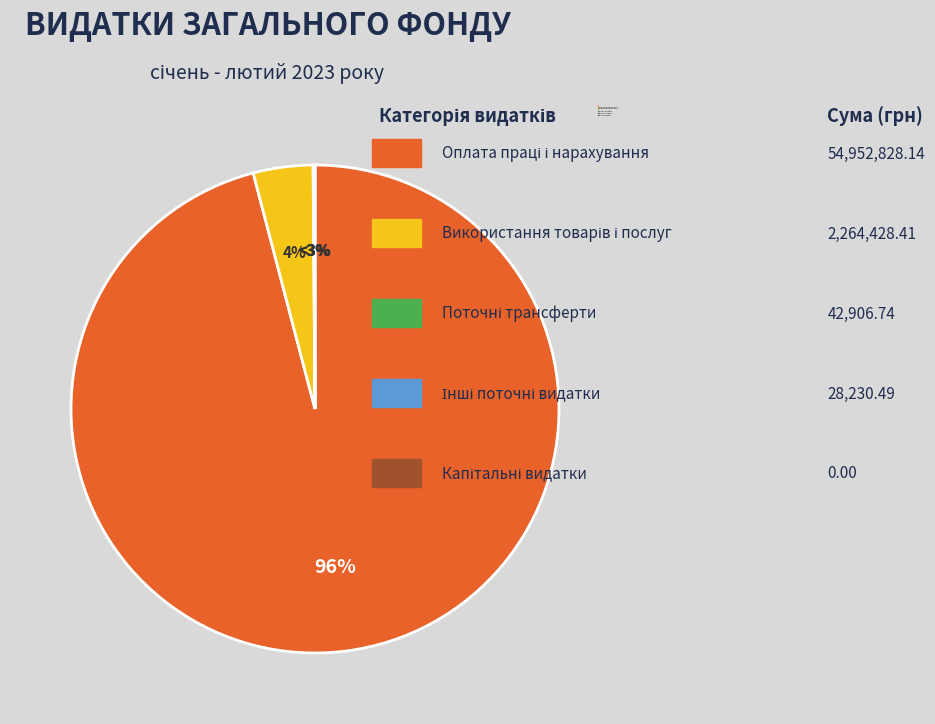

Which category has the biggest portion of the pie?

Оплата праці і нарахування